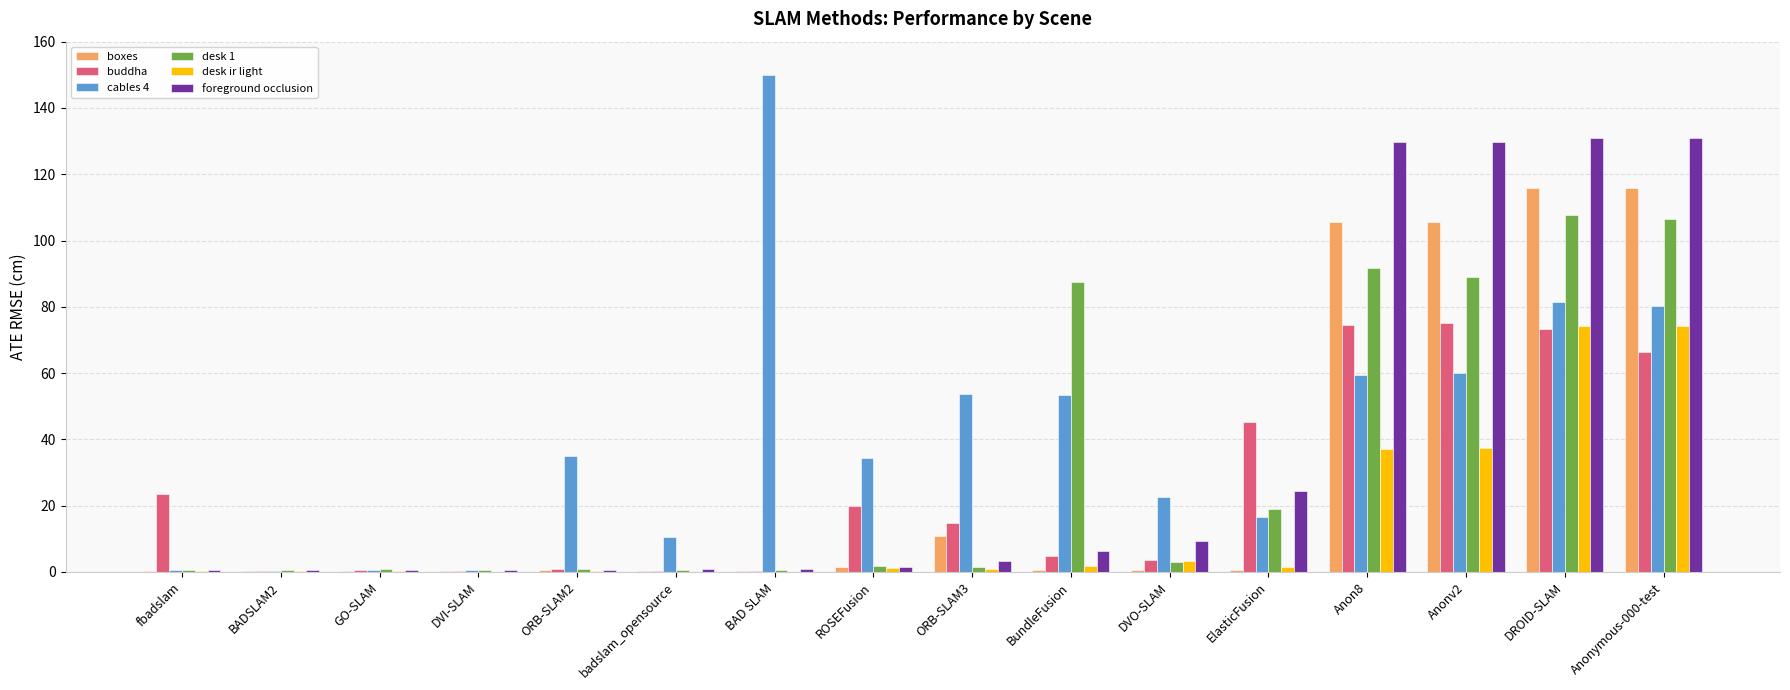

True or false: foreground occlusion has a value of 131.0 at Anonymous-000-test.

True